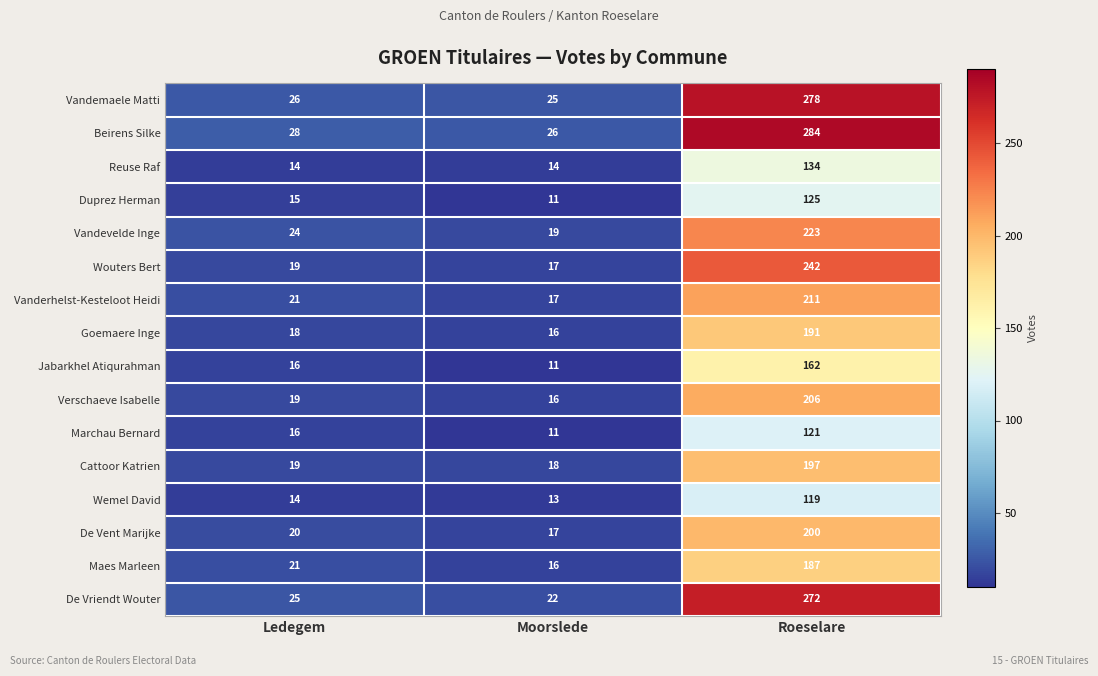

True or false: Verschaeve Isabelle has a value of 7 at Moorslede.

False